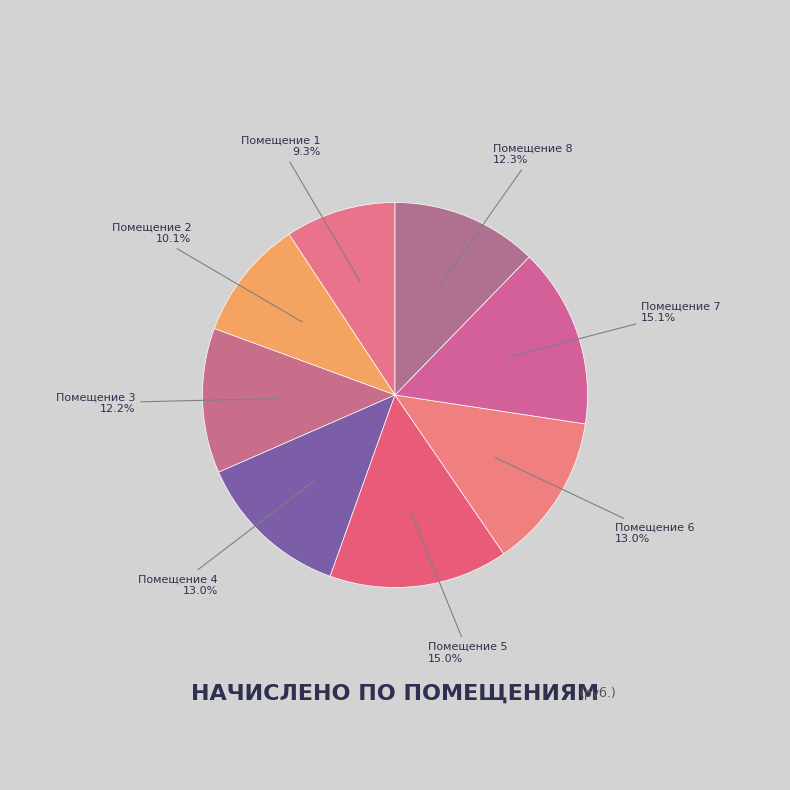

How many slices are in this pie chart?

8